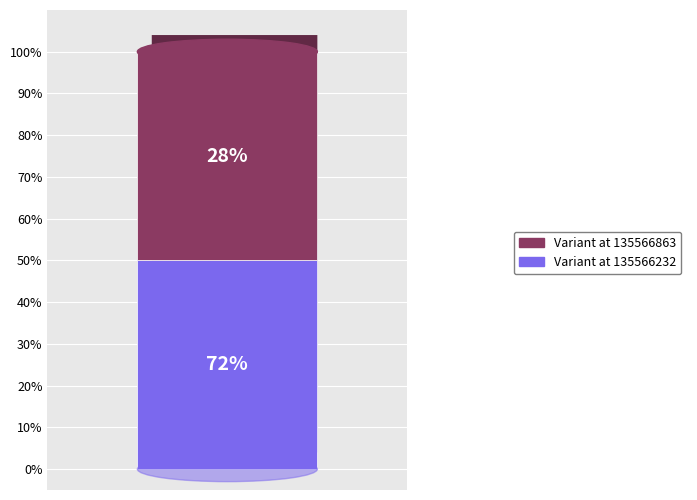

Are the bars horizontal?

No